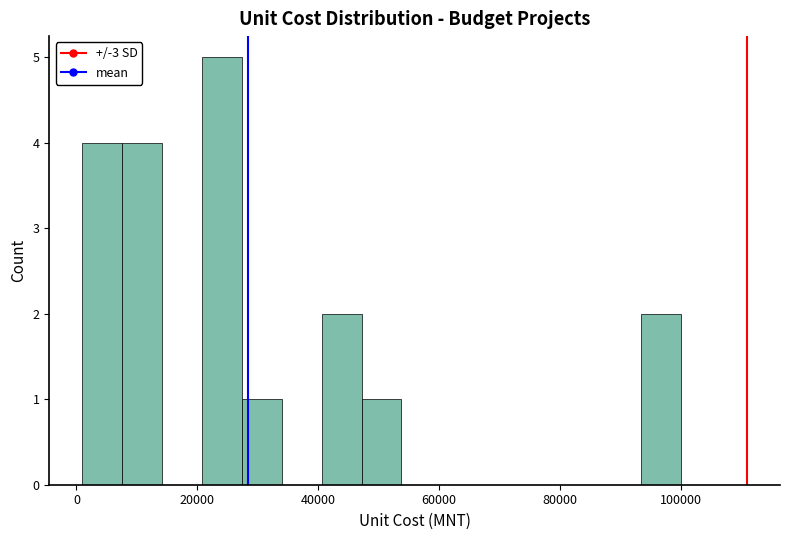

Read against the x-axis, roughly where is the centre of the tallest bar?

24000